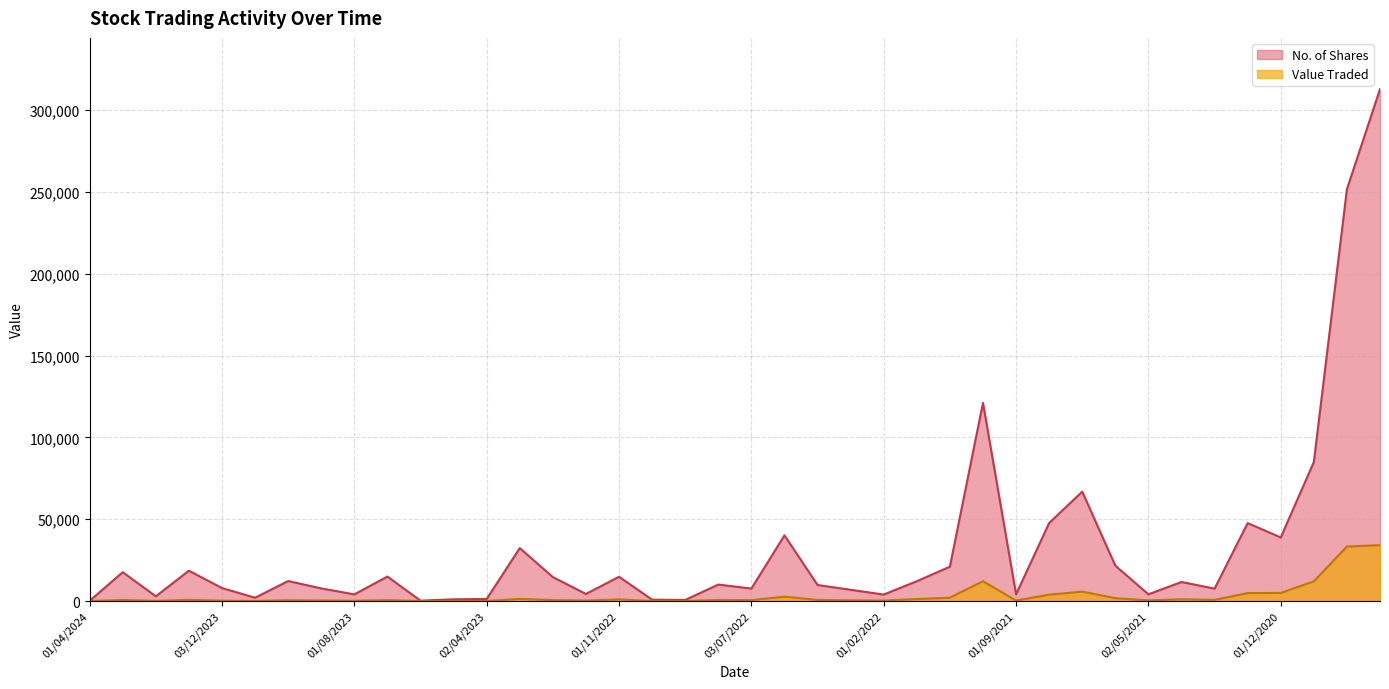

True or false: Value Traded has more than 1 interior local peaks.

True